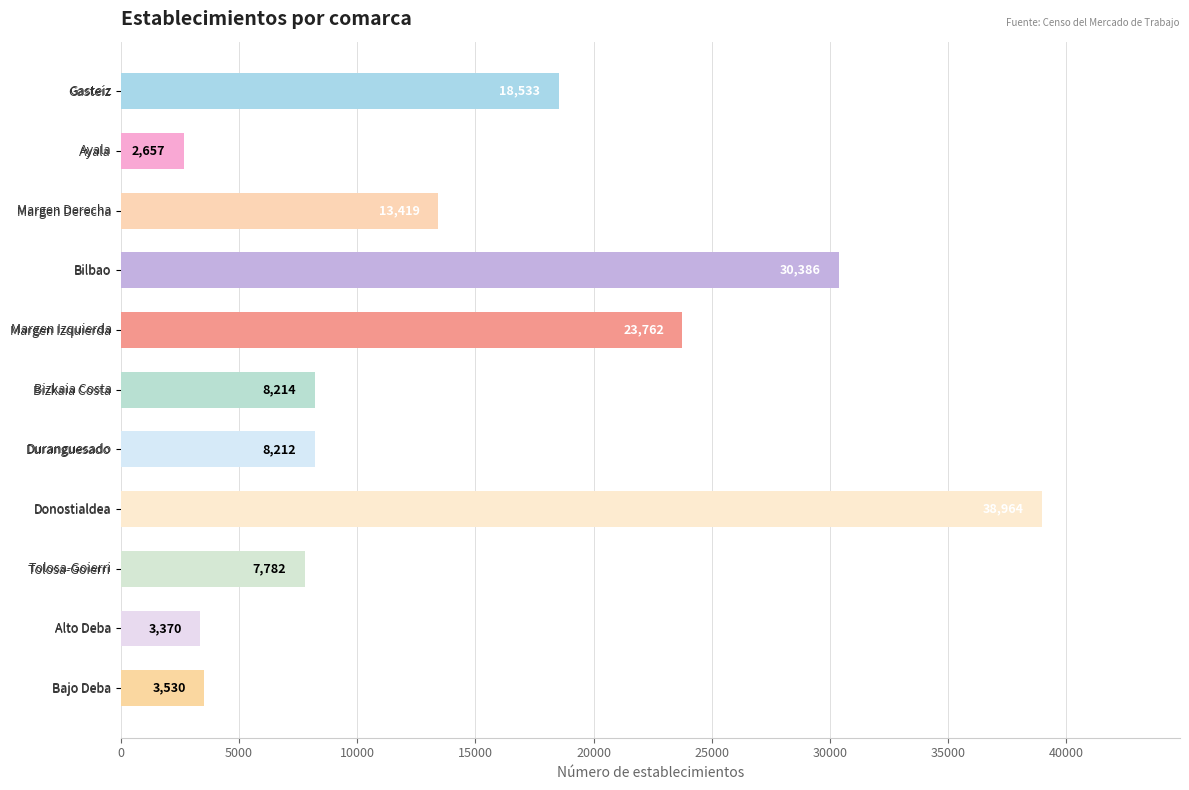

What is the average value?

14439.0